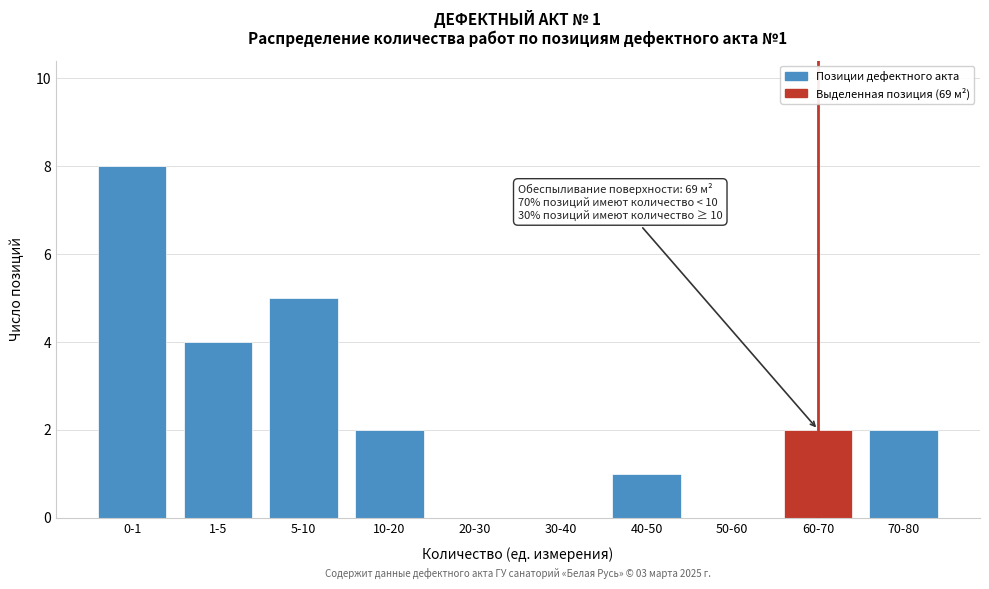

Reading left to right, what are all the values shown in this chart?

0-1=8	1-5=4	5-10=5	10-20=2	20-30=0	30-40=0	40-50=1	50-60=0	60-70=2	70-80=2